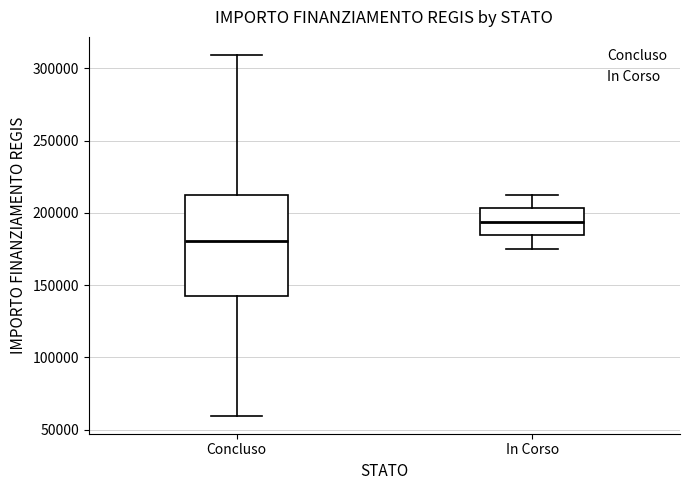

Reading left to right, read every box against the y-axis: the position of its median line, the range the box covers, and the ends of its whiskers. The values are not printed on the chart, so give them approximately, as read against the axis.

Concluso: median 180000, box 145000 to 210000, whiskers 60000 to 310000
In Corso: median 195000, box 185000 to 205000, whiskers 175000 to 210000